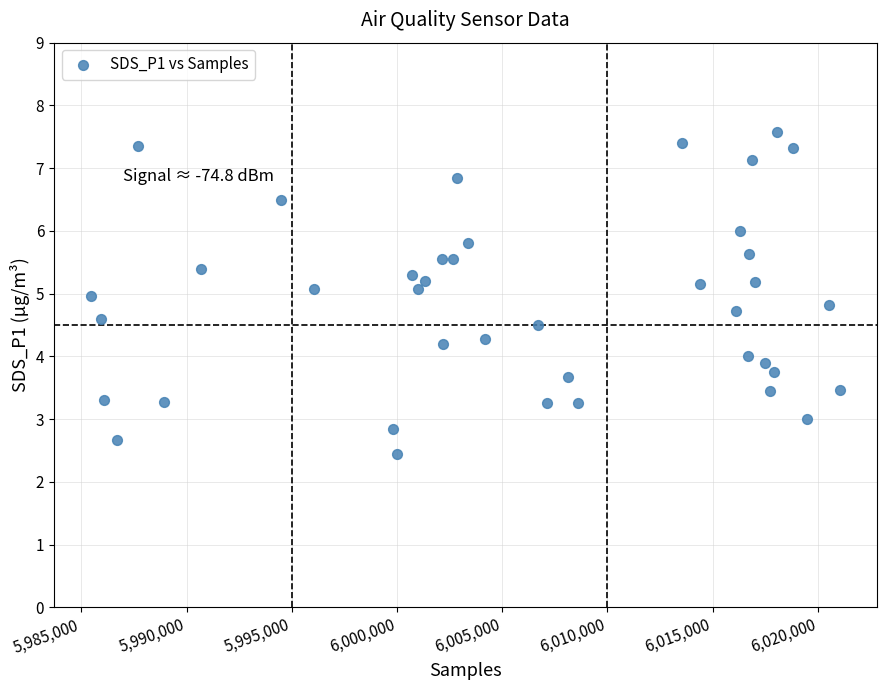

What is the range of Y values (max minus min)?

5.1